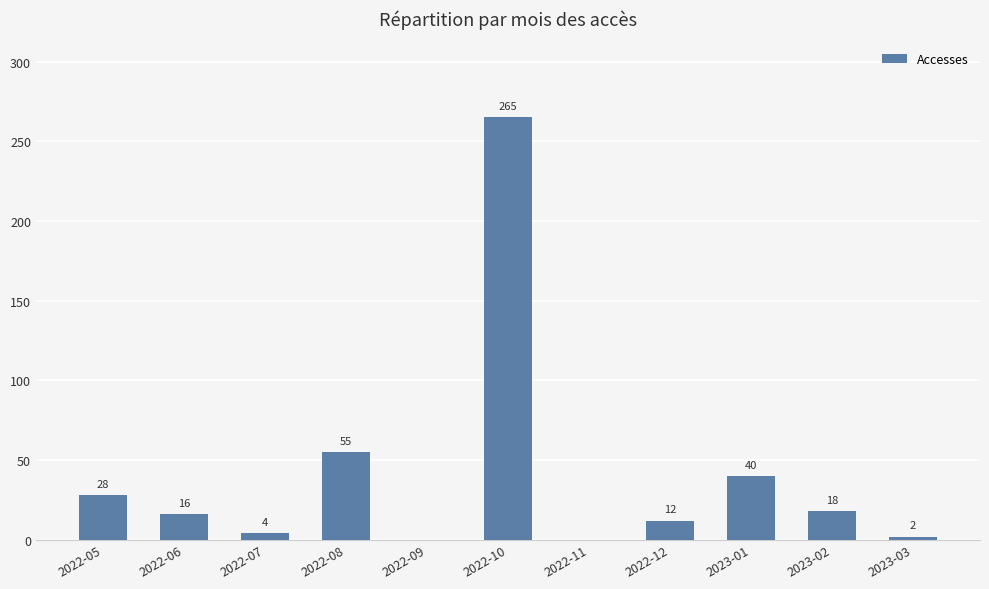

Are the bars grouped side by side (vs. stacked)?

No